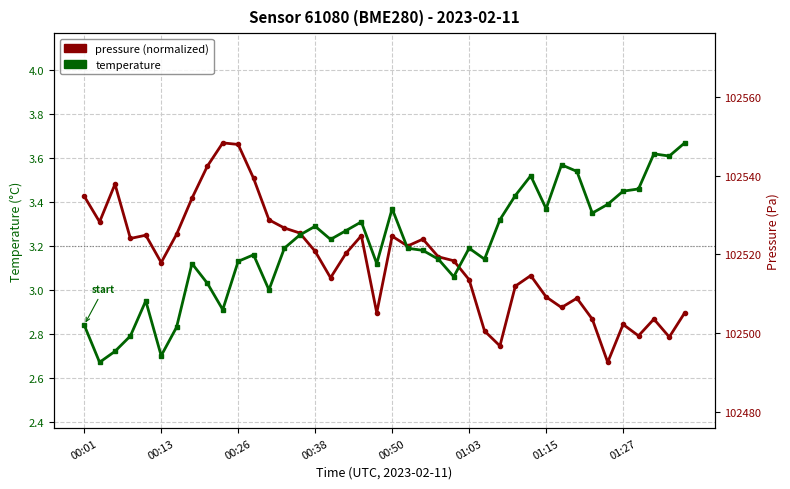

The pressure series shows 1.4 at 14. True or false?

False